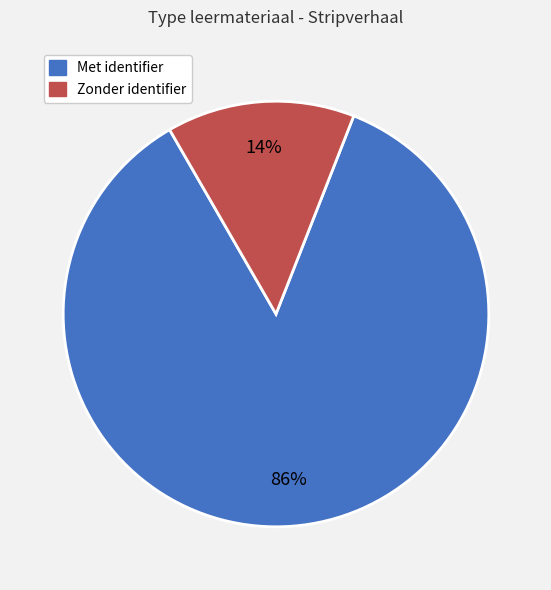

Is the sum of Zonder identifier and Met identifier greater than half?

Yes